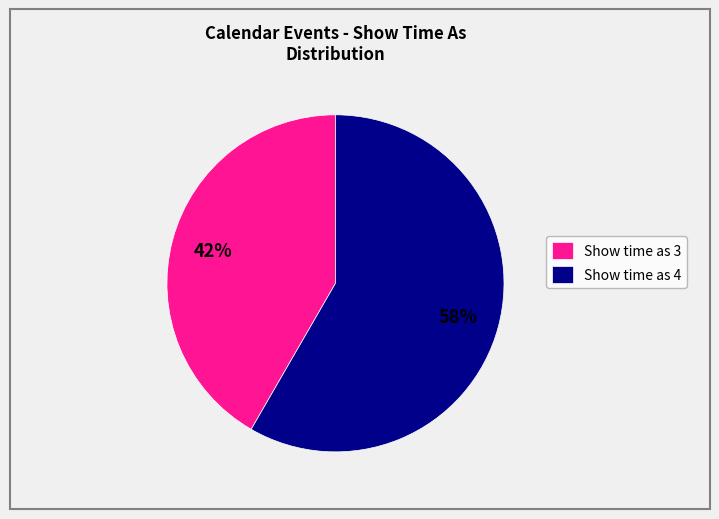

Which slice is the largest?

Show time as 4